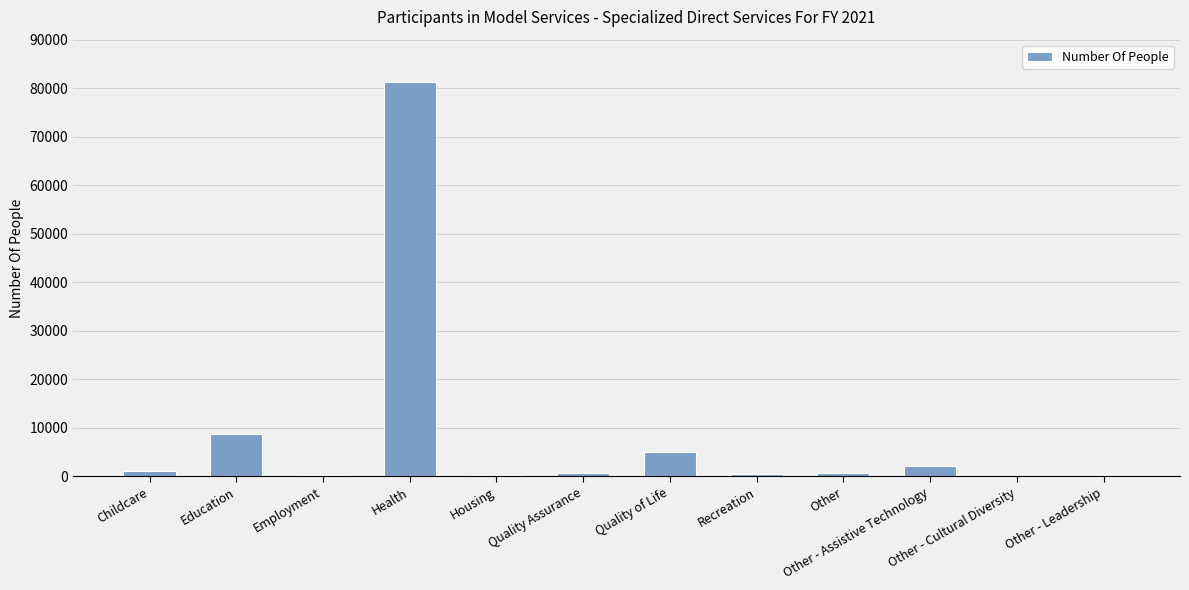

The value at Quality of Life is 4970. True or false?

True